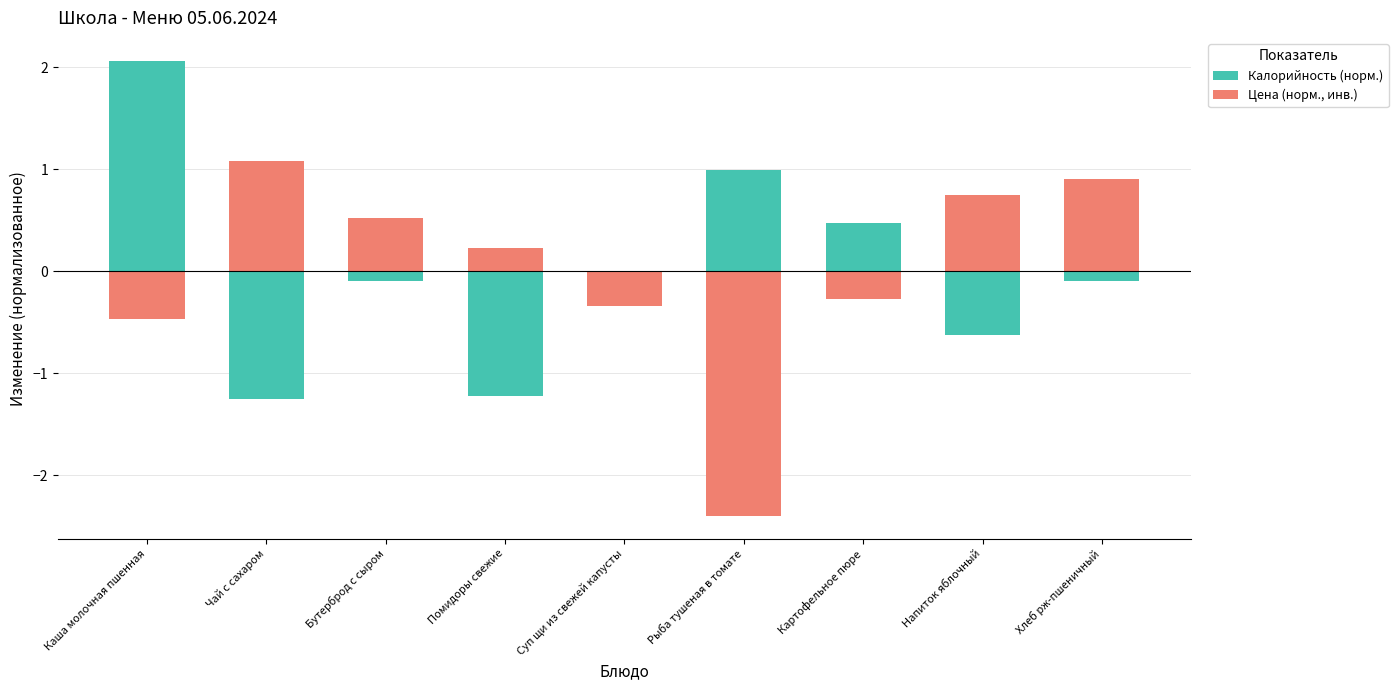

What is the minimum value for Калорийность (норм.)?

-1.3